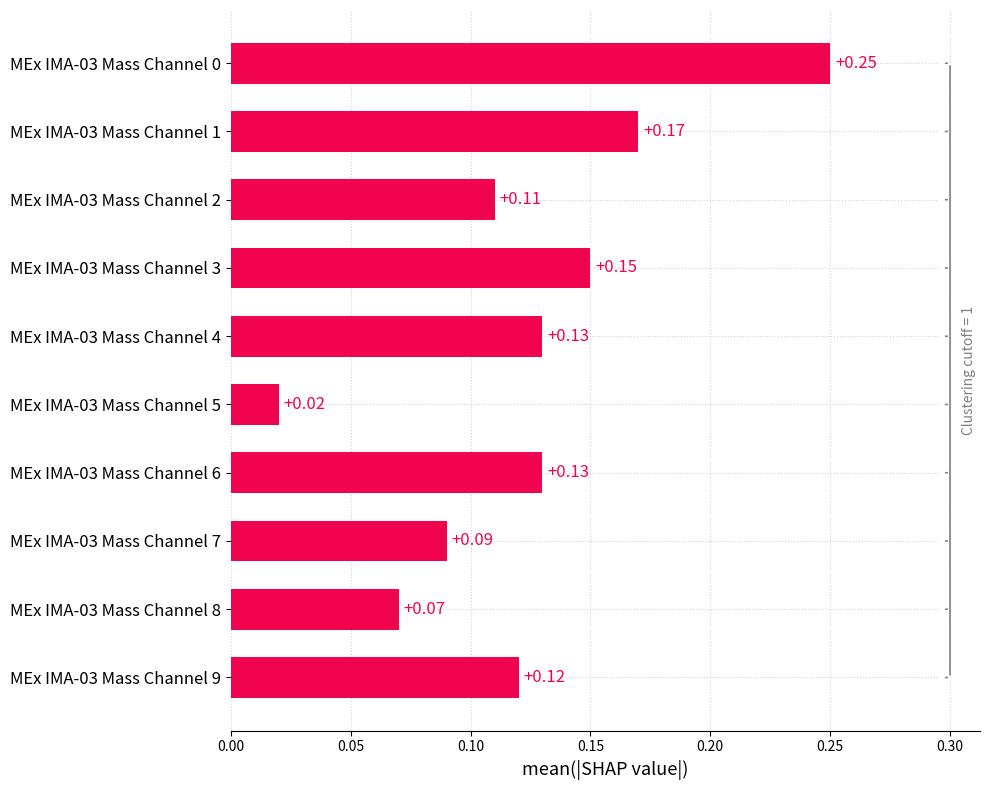

Does the chart contain stacked bars?

No